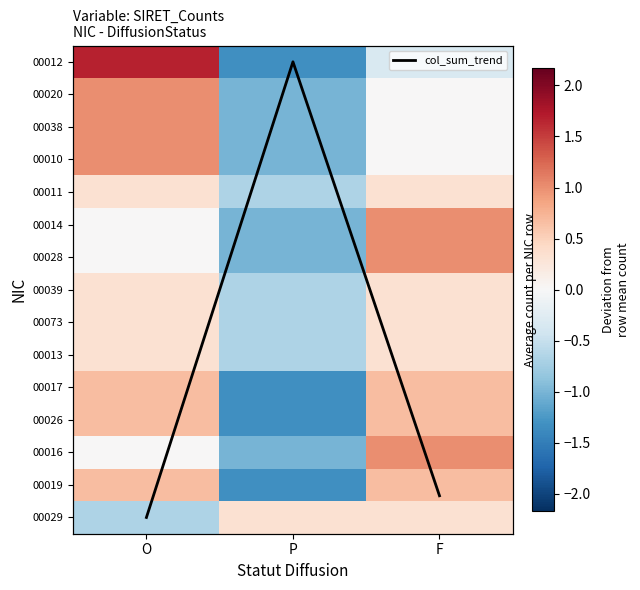

How many 00020 values are between -1 and 1?

3